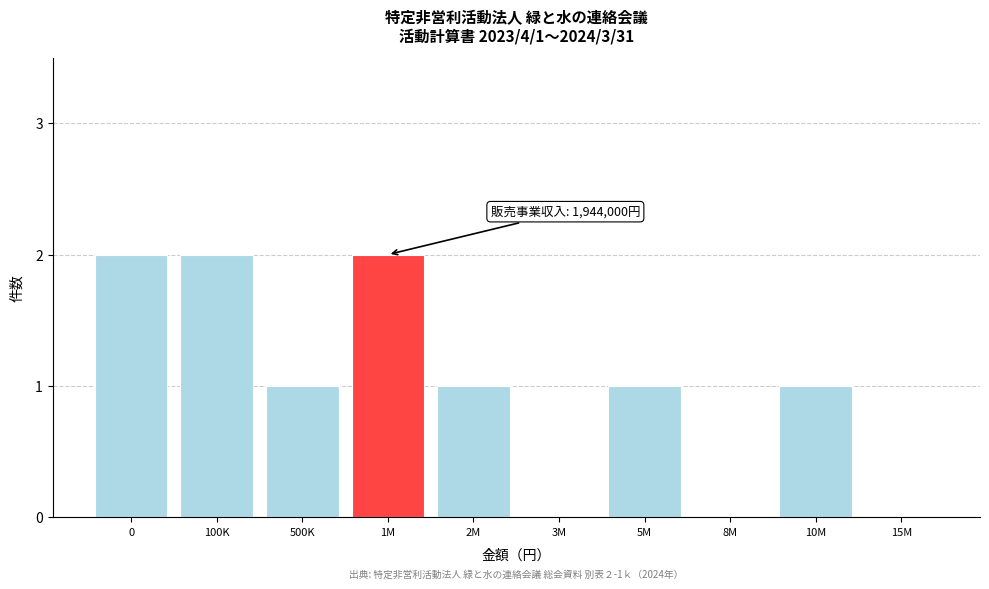

Reading left to right, extract all data points from this chart.

0=2	100K=2	500K=1	1M=2	2M=1	3M=0	5M=1	8M=0	10M=1	15M=0